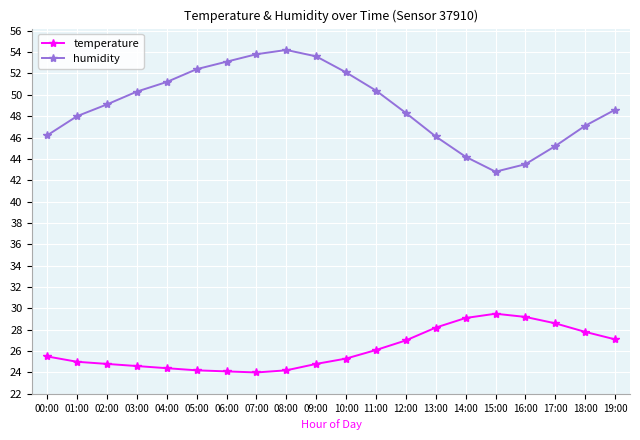

What is the sum of the temperature values at 00:00 and 01:00?

50.5